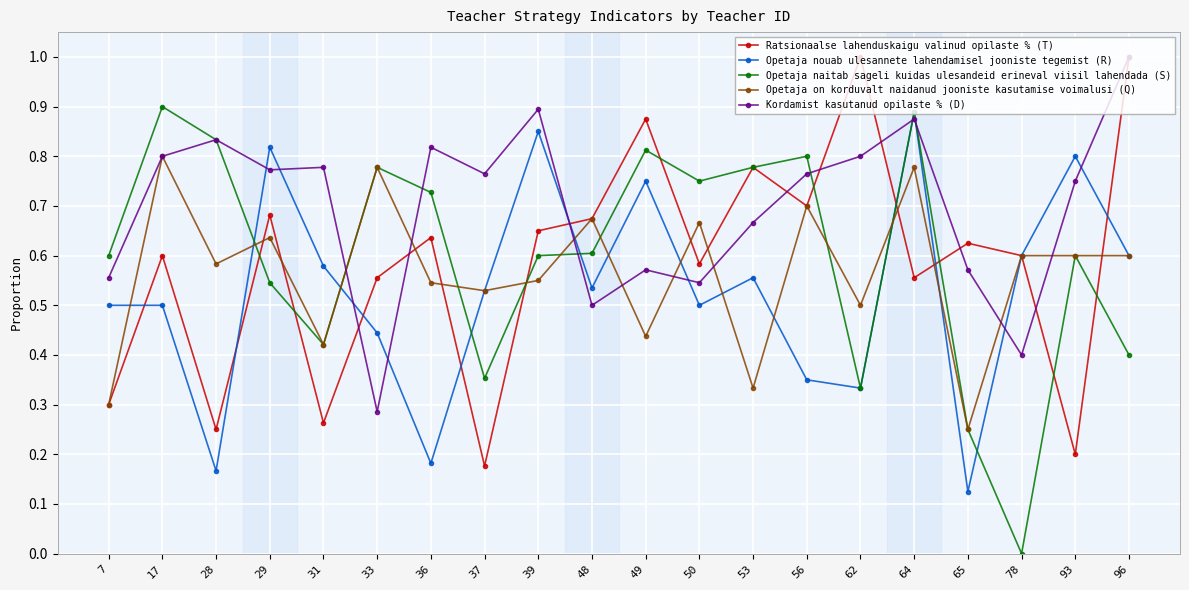

Rank the series at 39 from lowest to highest value.

Opetaja on korduvalt naidanud jooniste kasutamise voimalusi (Q), Opetaja naitab sageli kuidas ulesandeid erineval viisil lahendada (S), Ratsionaalse lahenduskaigu valinud opilaste % (T), Opetaja nouab ulesannete lahendamisel jooniste tegemist (R), Kordamist kasutanud opilaste % (D)